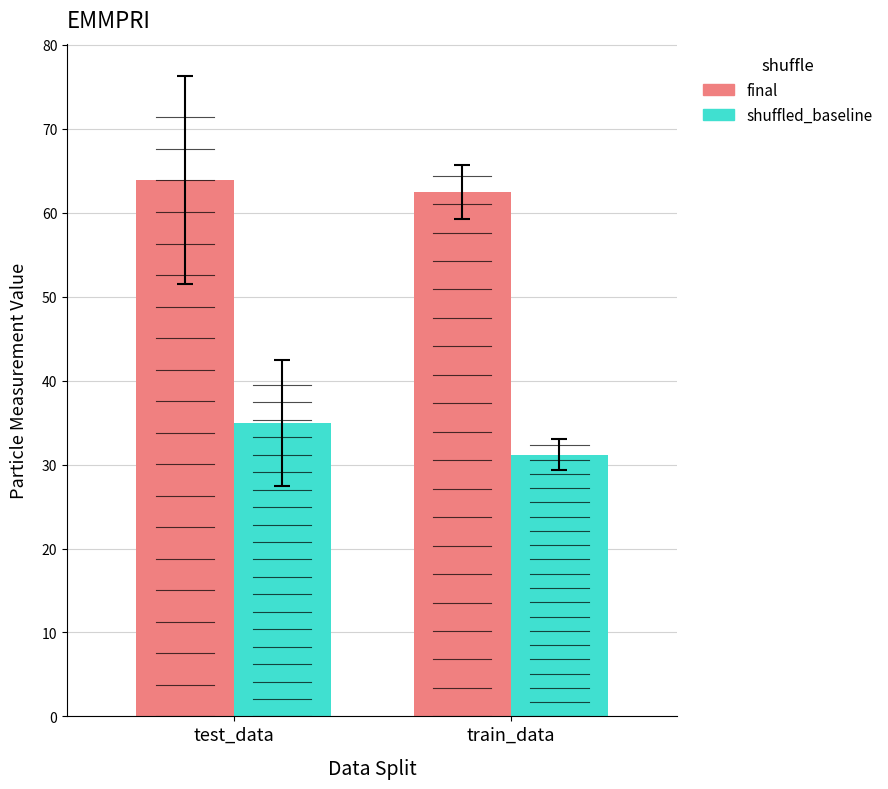

List the series in order of their peak value, highest first.

final, shuffled_baseline